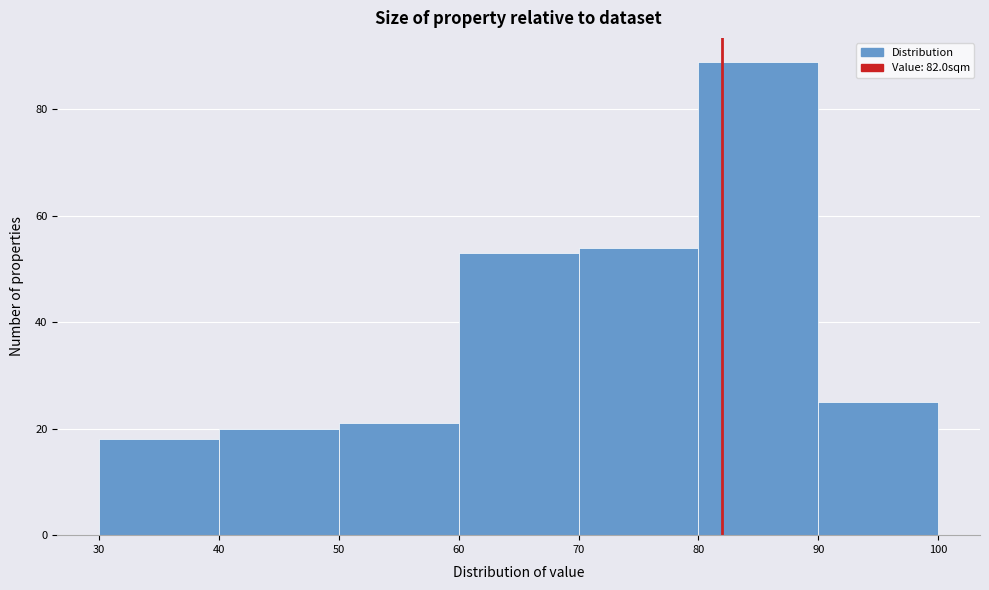

Over which range of the x-axis is the bar tallest?

80 to 90